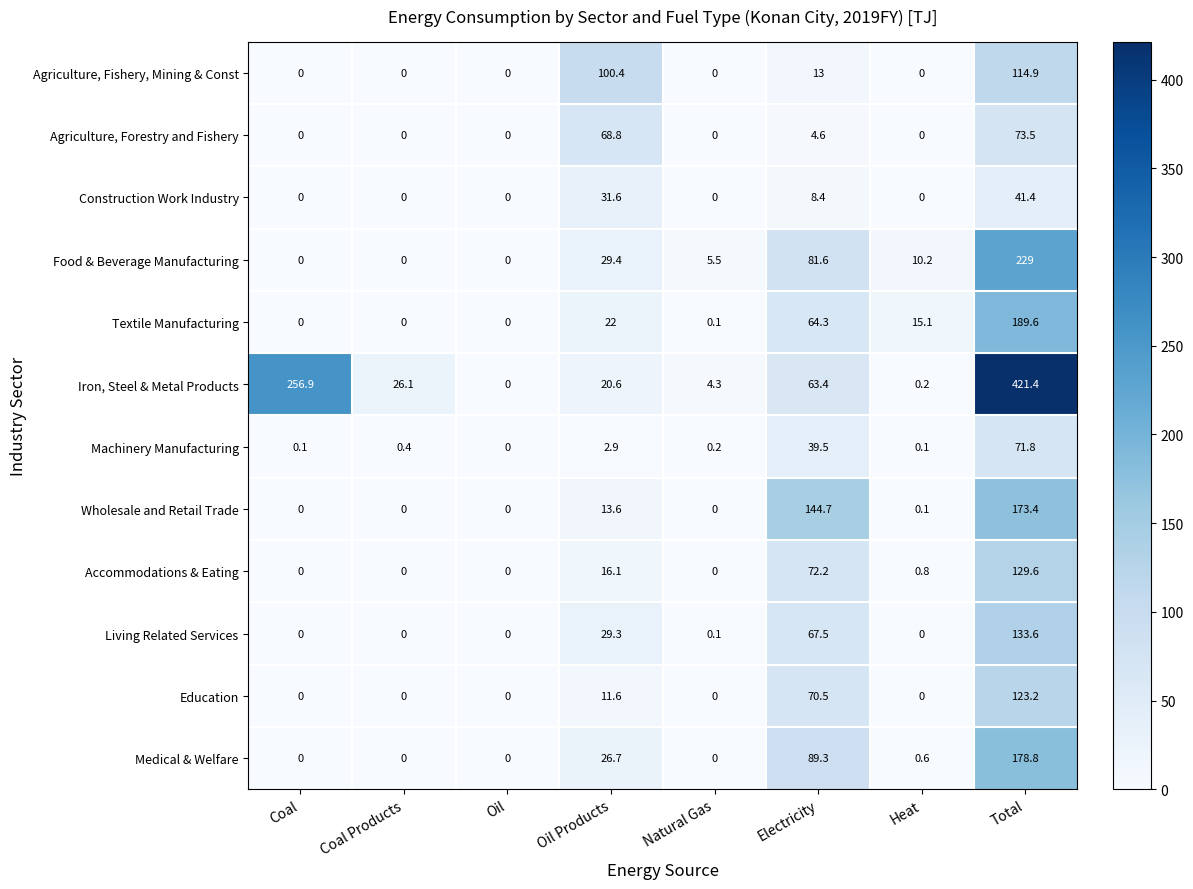

What is the maximum value shown in the chart?

421.4